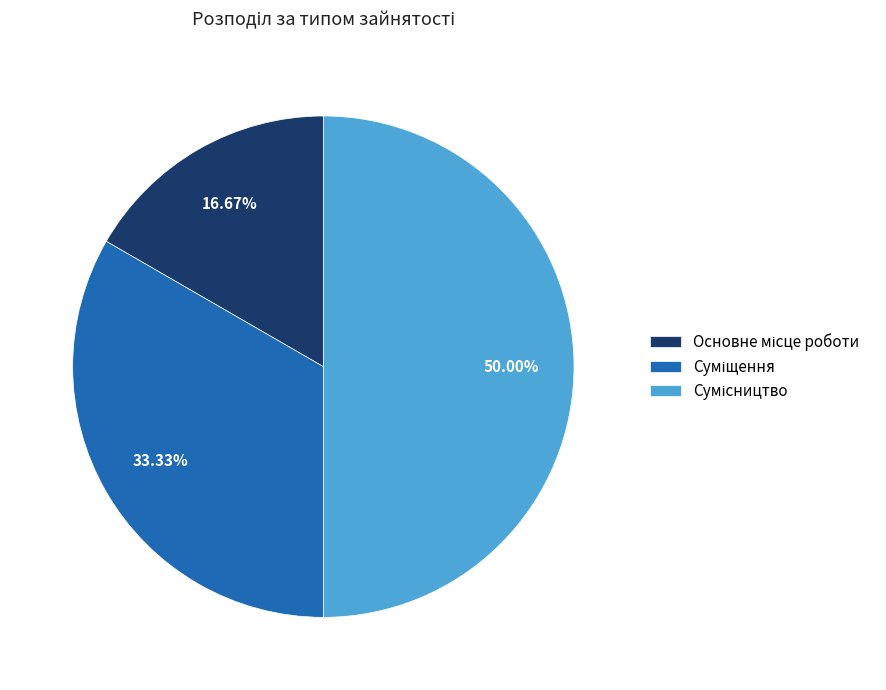

To the nearest percent, what is the average slice percentage?

33%